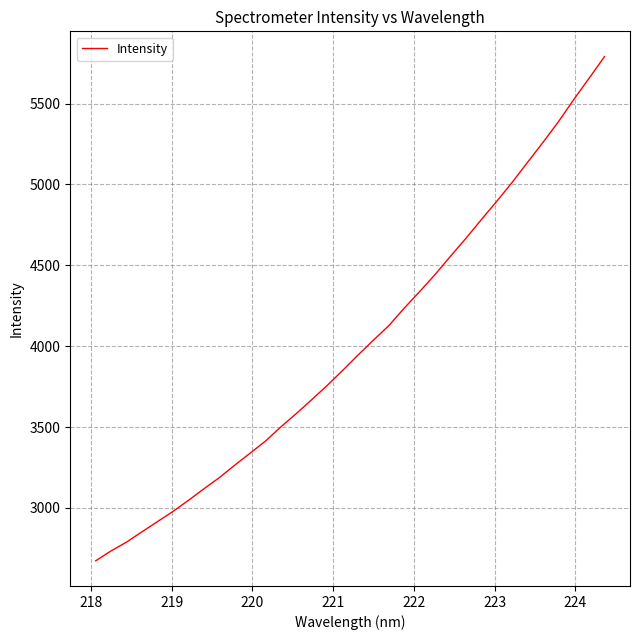

What is the difference between the maximum and minimum values?

3117.0